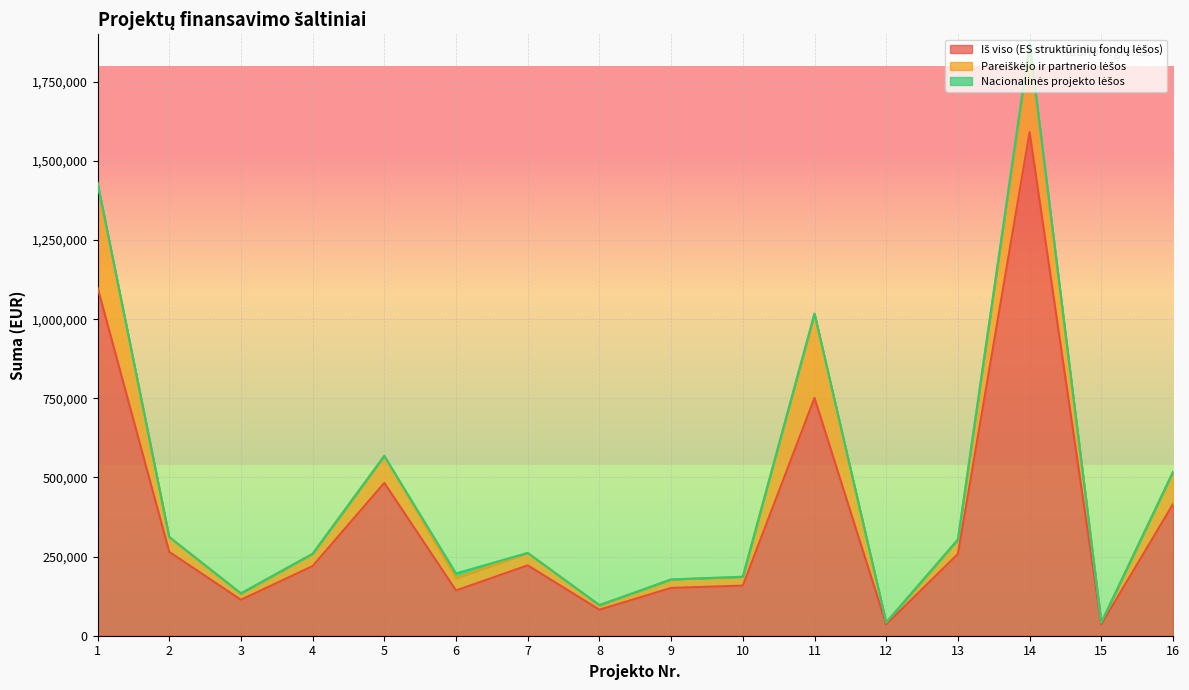

Rank the series by their maximum value, from highest to lowest.

Iš viso (ES struktūrinių fondų lėšos), Pareiškėjo ir partnerio lėšos, Nacionalinės projekto lėšos